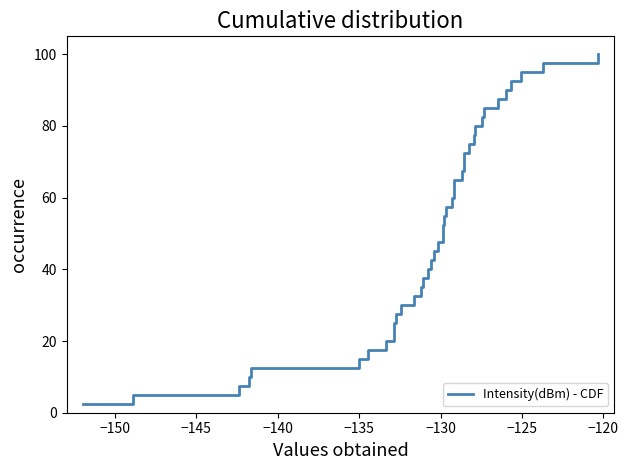

Does the chart have visible grid lines?

No